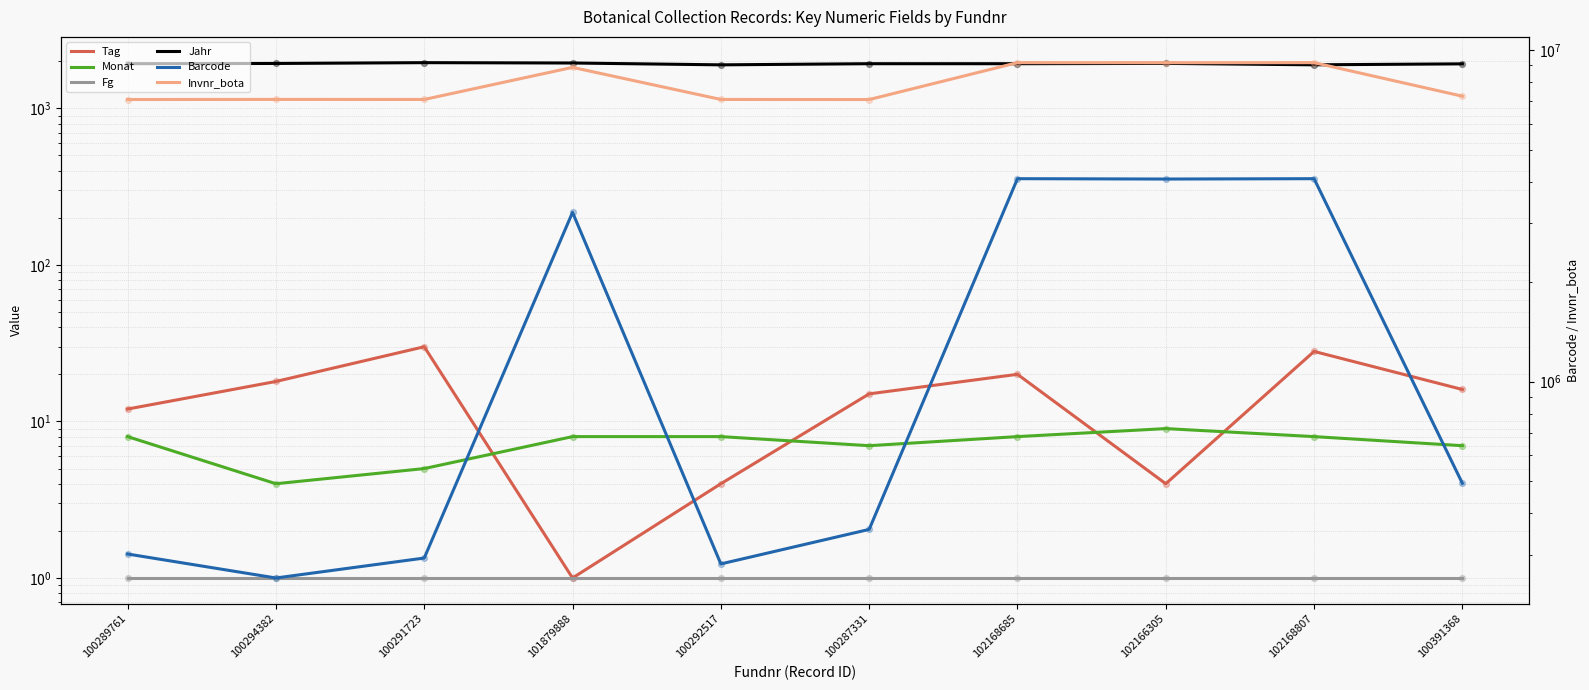

At how many categories does at least one series exceed 3750725?

10